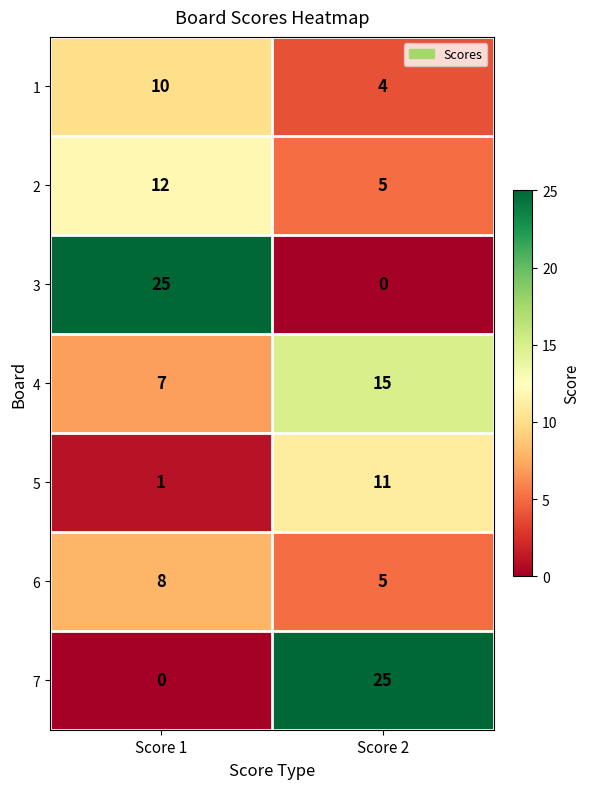

At Score 1, list the series in order from smallest to largest.

7, 5, 4, 6, 1, 2, 3